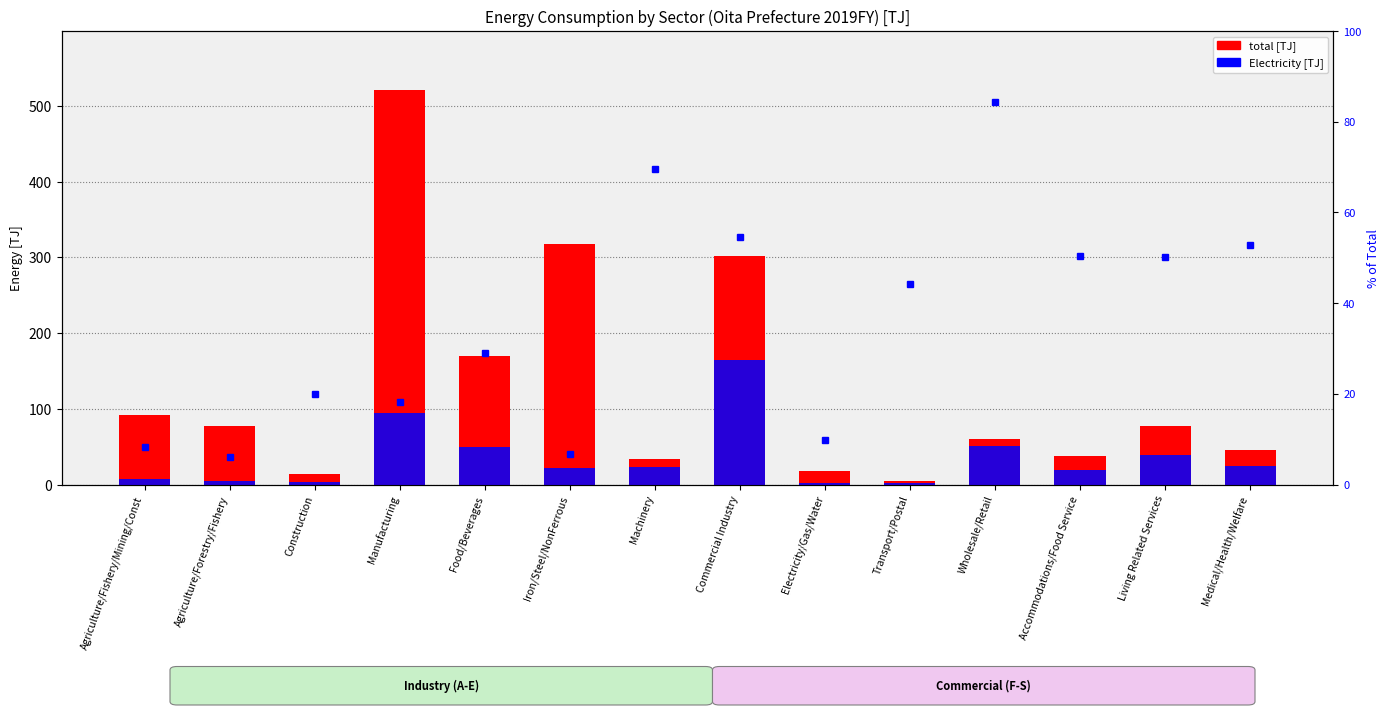

What value does the total series have at Transport/Postal?

5.2